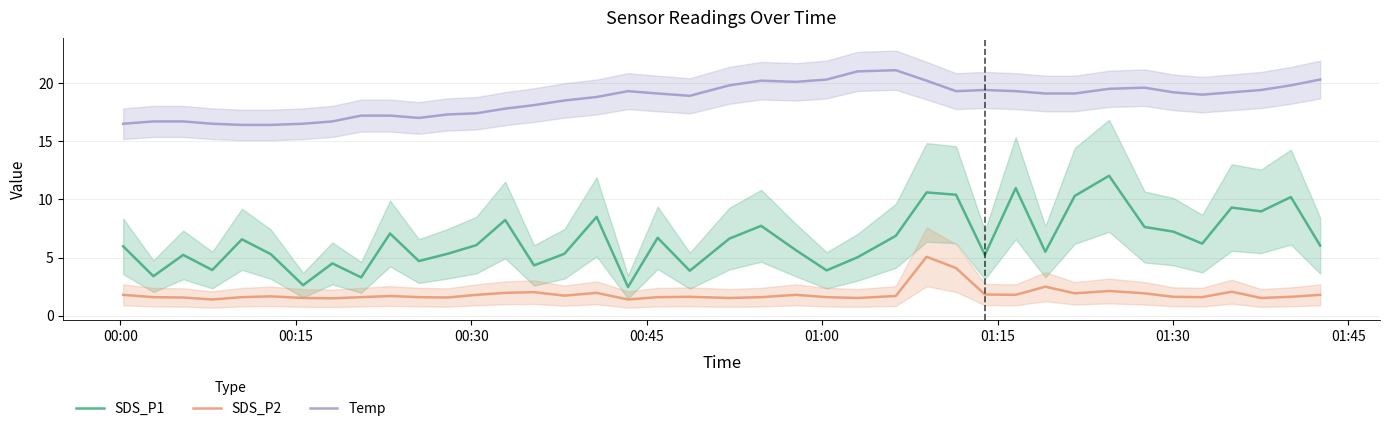

True or false: Temp and SDS_P2 intersect in this chart.

False